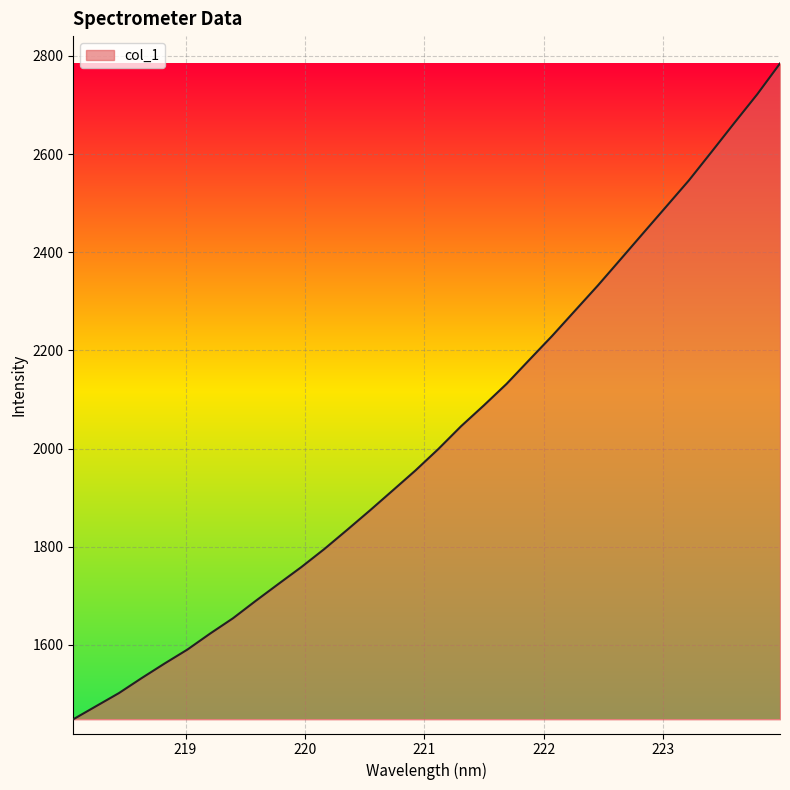

What is the minimum value shown in the chart?

1448.3